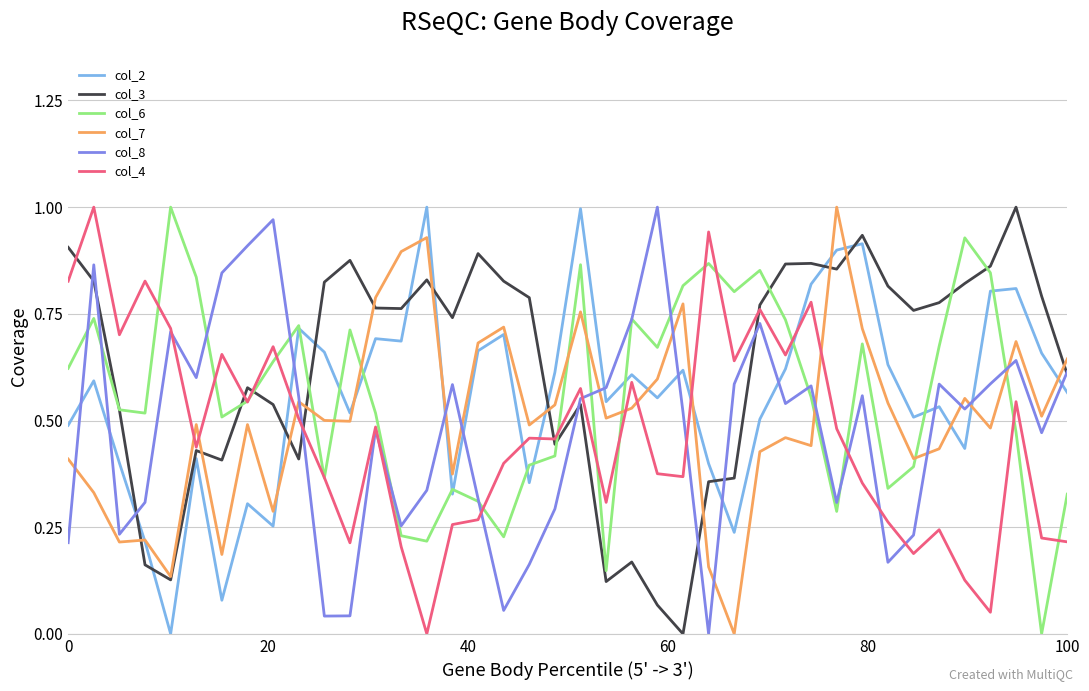

How many times do col_2 and col_8 cross each other?

13